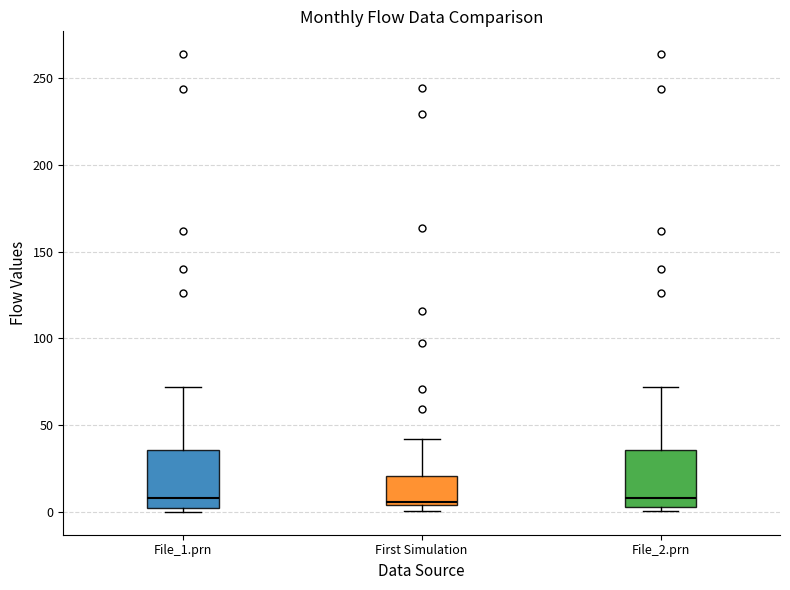

Reading left to right, read every box against the y-axis: the position of its median line, the range the box covers, and the ends of its whiskers. The values are not printed on the chart, so give them approximately, as read against the axis.

File_1.prn: median 10, box 0 to 35, whiskers 0 (just below the box's lower edge) to 70
First Simulation: median 5 (just above the box's lower edge), box 5 to 20, whiskers 0 to 40
File_2.prn: median 10, box 5 to 35, whiskers 0 to 70